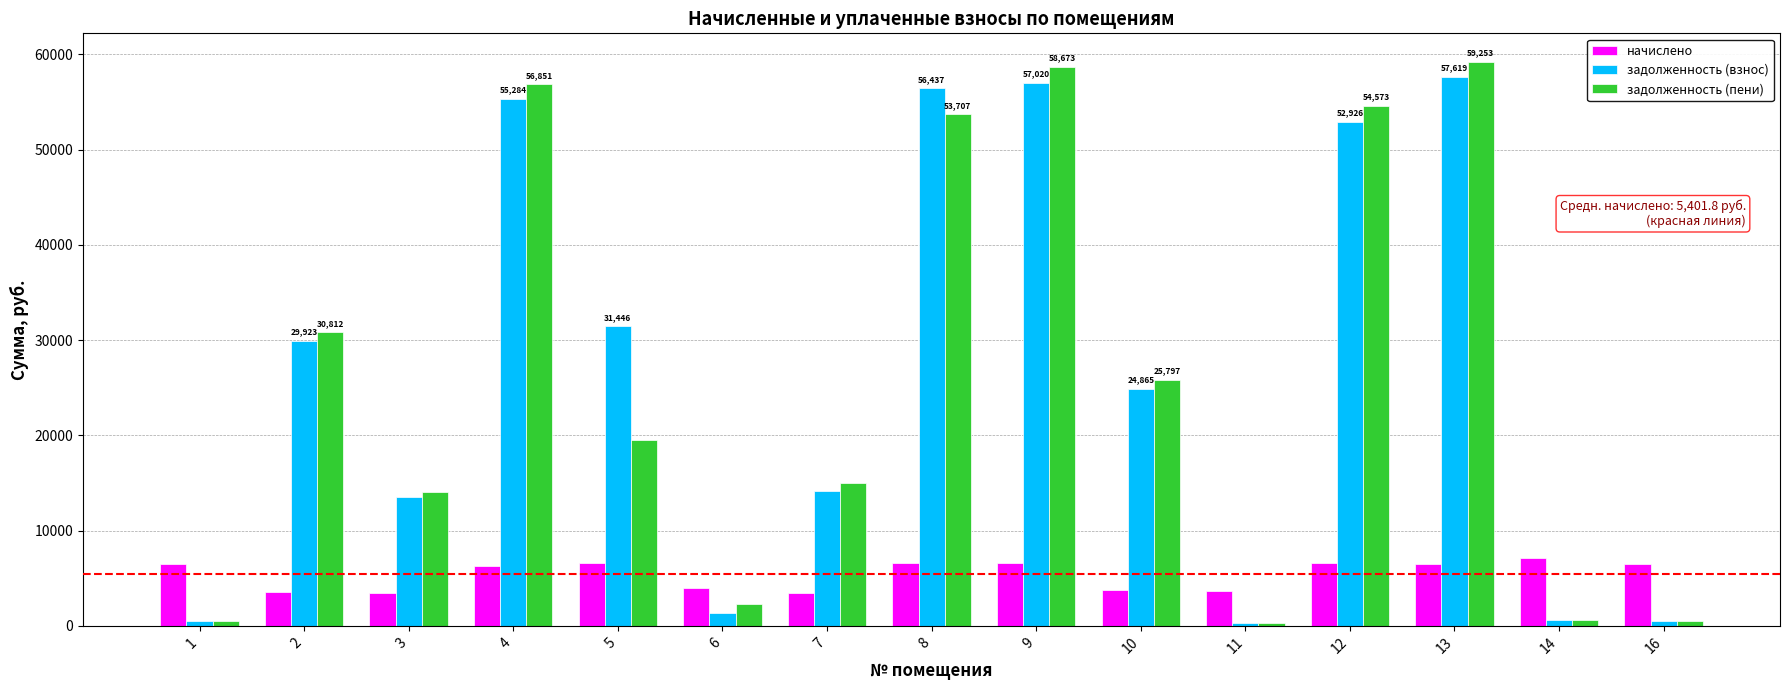

What is the maximum value for начислено?

7079.4